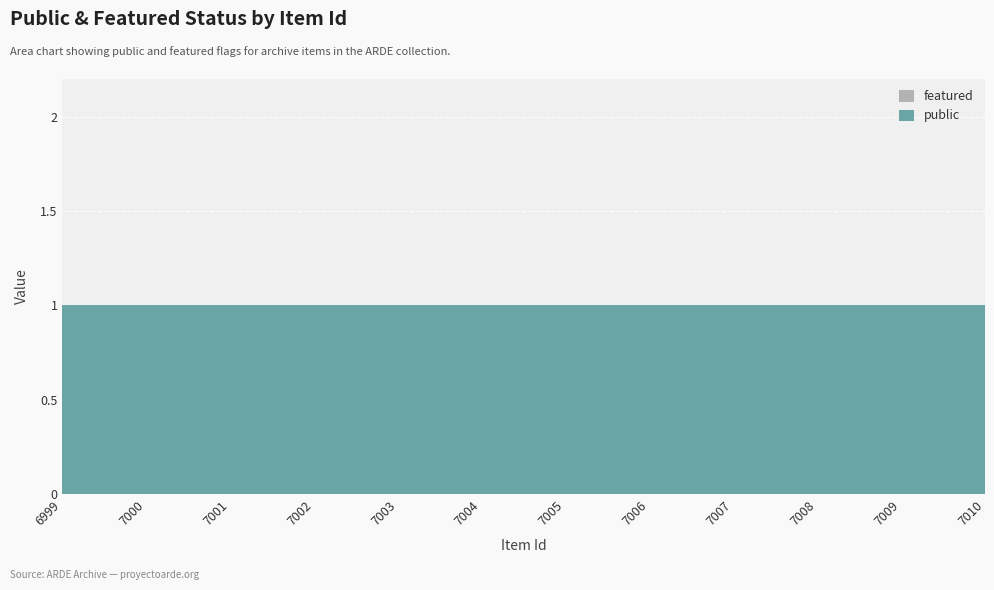

Rank the series by their maximum value, from highest to lowest.

public, featured